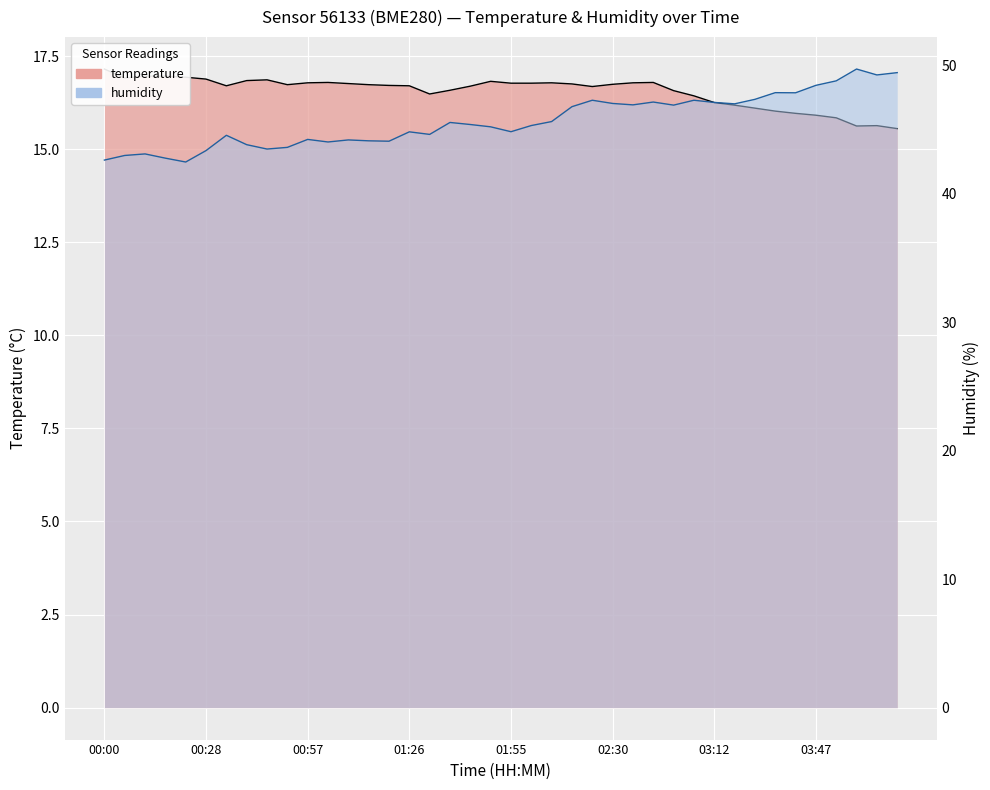

At 00:05, list the series in order from largest to smallest.

humidity, temperature